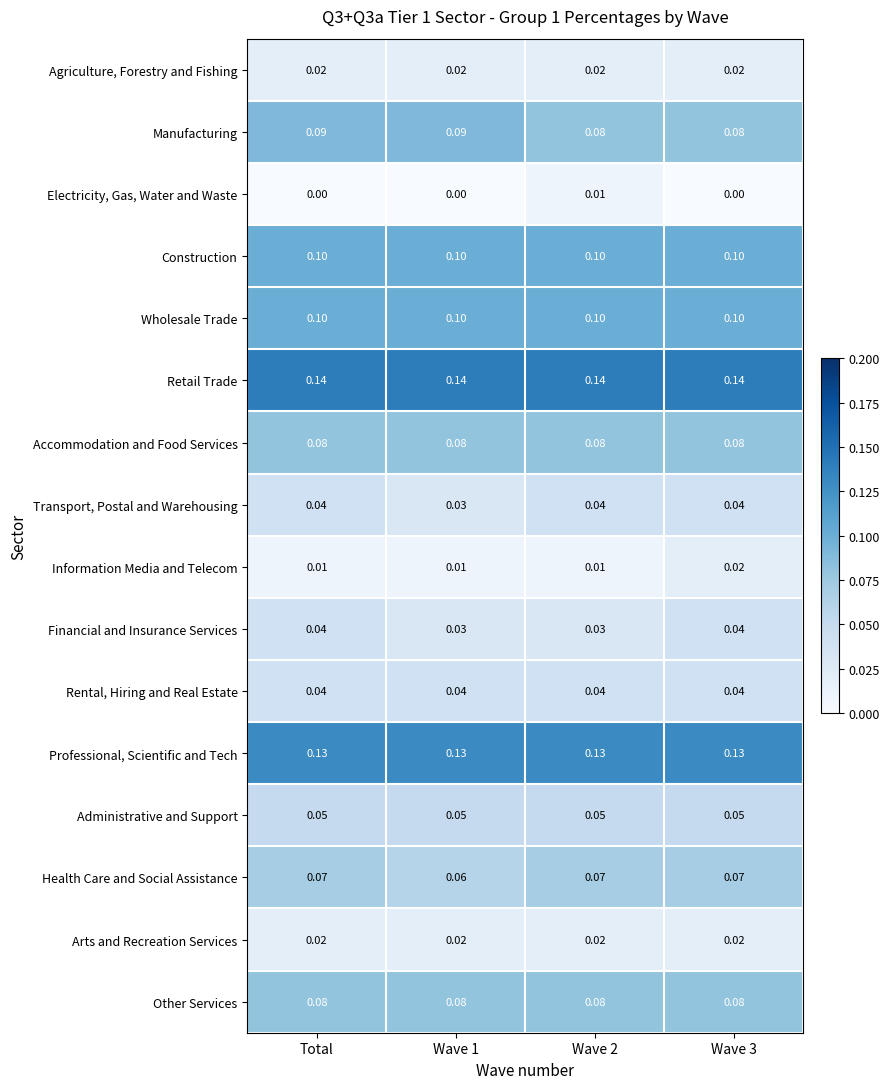

Which series has the largest total across all categories?

Retail Trade